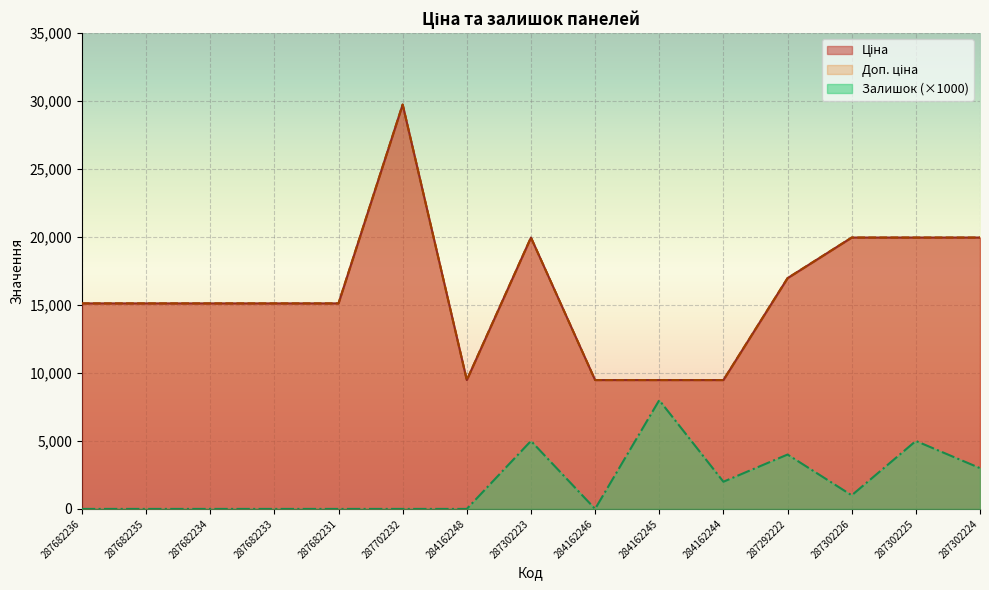

How many lines are shown in the chart?

3